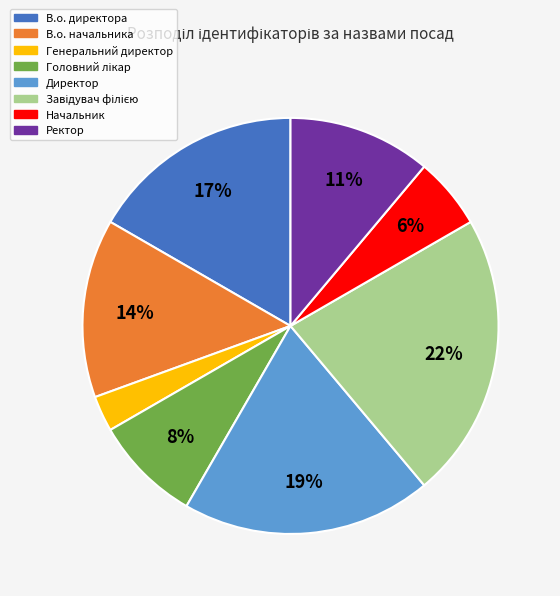

Is there a majority slice in this chart?

No